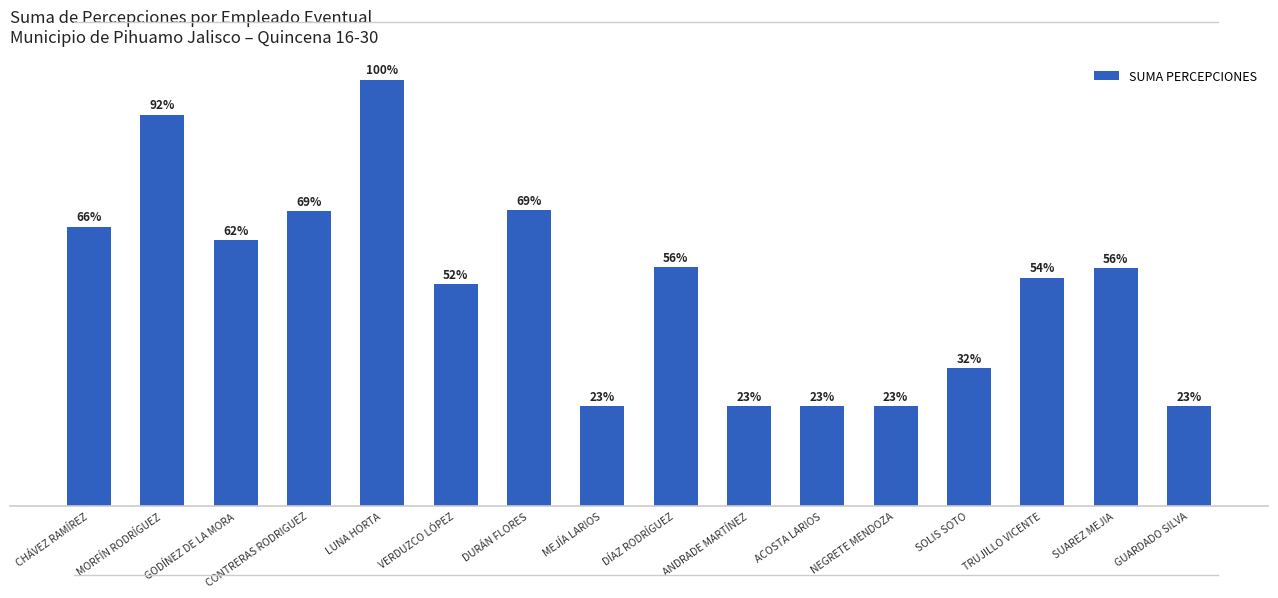

What is the label of the 5th bar from the right?

NEGRETE MENDOZA